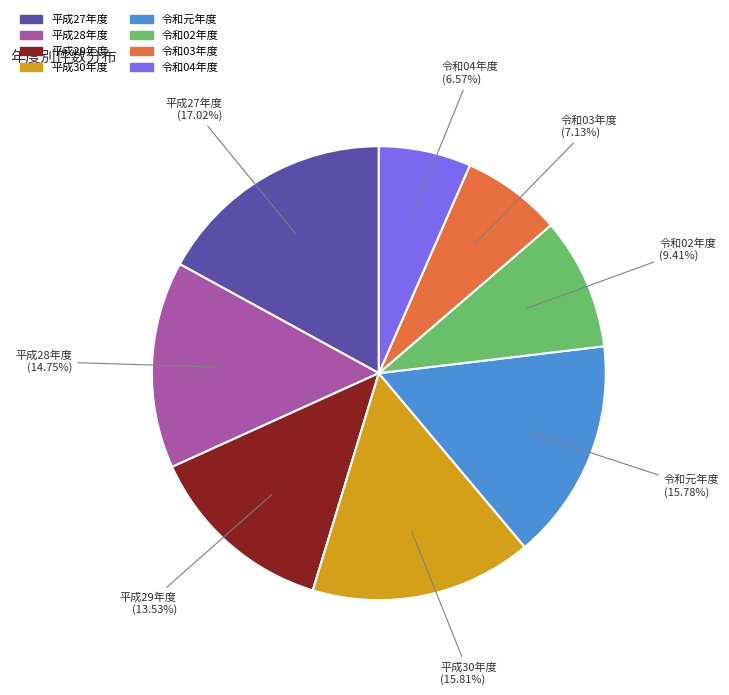

Is there any slice that represents more than half of the pie?

No